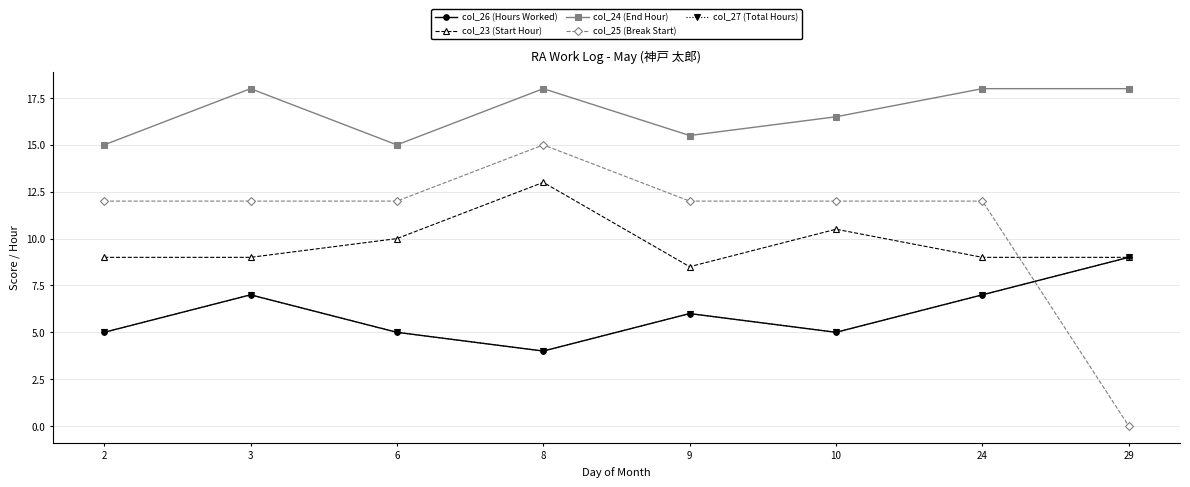

Where is the first local maximum for col_25 (Break Start)?

8